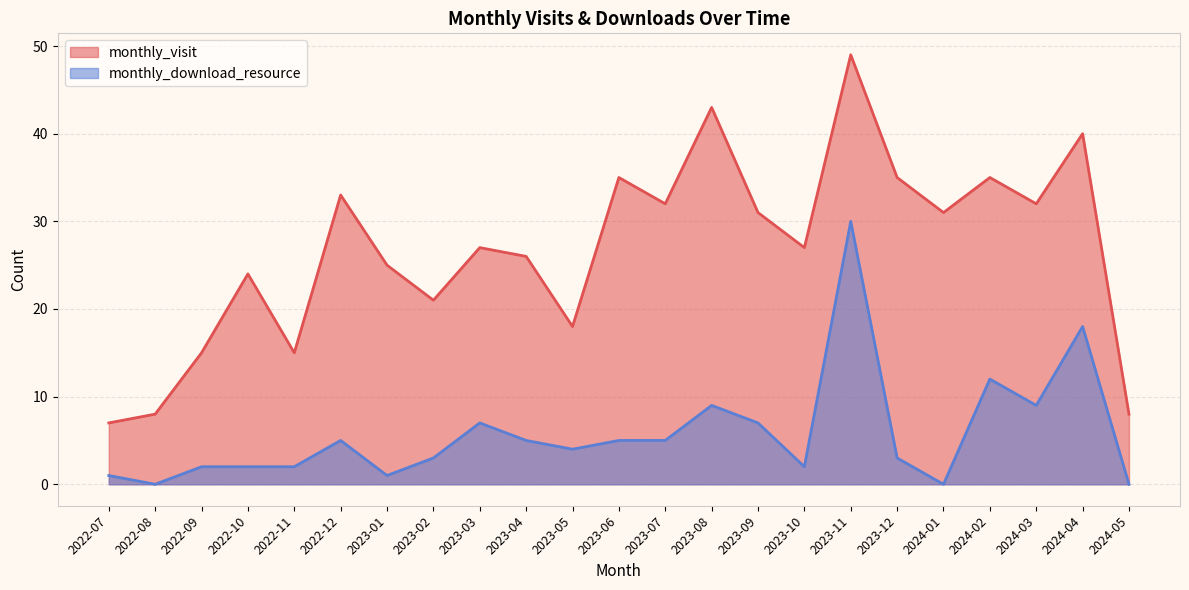

Does the chart have visible grid lines?

Yes